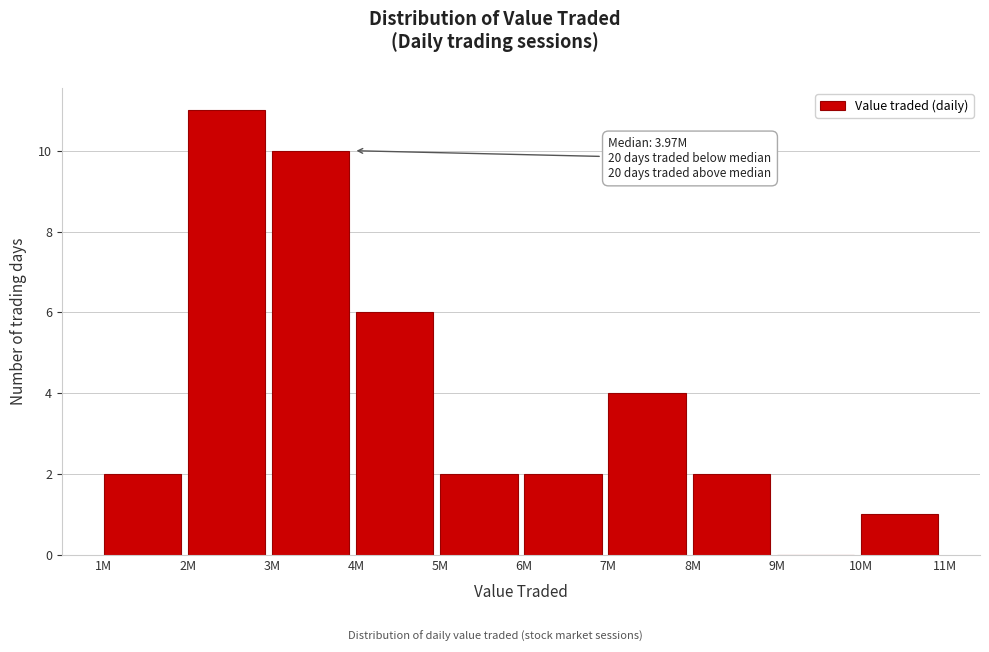

Reading left to right, transcribe all the data shown in this chart.

1M=2	2M=11	3M=10	4M=6	5M=2	6M=2	7M=4	8M=2	9M=0	10M=1